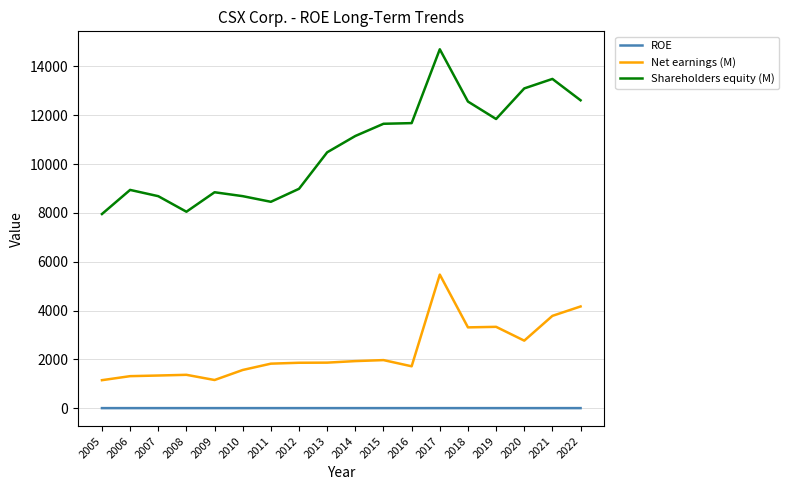

What is the total value across all series at 2006?

10252.1